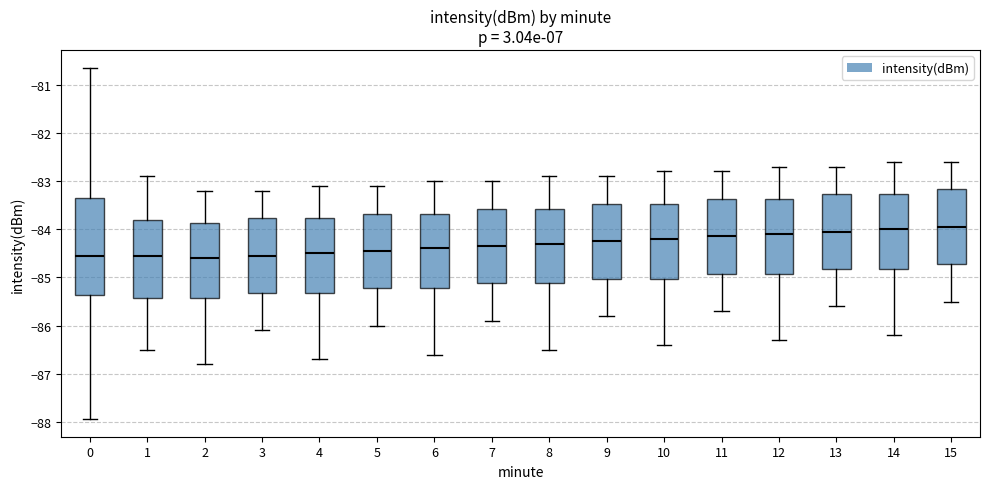

Reading left to right, read every box against the y-axis: the position of its median line, the range the box covers, and the ends of its whiskers. The values are not printed on the chart, so give them approximately, as read against the axis.

0: median -84.6, box -85.4 to -83.4, whiskers -87.9 to -80.6
1: median -84.5, box -85.4 to -83.8, whiskers -86.5 to -82.9
2: median -84.6, box -85.4 to -83.9, whiskers -86.8 to -83.2
3: median -84.5, box -85.3 to -83.8, whiskers -86.1 to -83.2
4: median -84.5, box -85.3 to -83.8, whiskers -86.7 to -83.1
5: median -84.4, box -85.2 to -83.7, whiskers -86.0 to -83.1
6: median -84.4, box -85.2 to -83.7, whiskers -86.6 to -83.0
7: median -84.3, box -85.1 to -83.6, whiskers -85.9 to -83.0
8: median -84.3, box -85.1 to -83.6, whiskers -86.5 to -82.9
9: median -84.2, box -85.0 to -83.5, whiskers -85.8 to -82.9
10: median -84.2, box -85.0 to -83.5, whiskers -86.4 to -82.8
11: median -84.1, box -84.9 to -83.4, whiskers -85.7 to -82.8
12: median -84.1, box -84.9 to -83.4, whiskers -86.3 to -82.7
13: median -84.0, box -84.8 to -83.3, whiskers -85.6 to -82.7
14: median -84.0, box -84.8 to -83.3, whiskers -86.2 to -82.6
15: median -83.9, box -84.7 to -83.2, whiskers -85.5 to -82.6